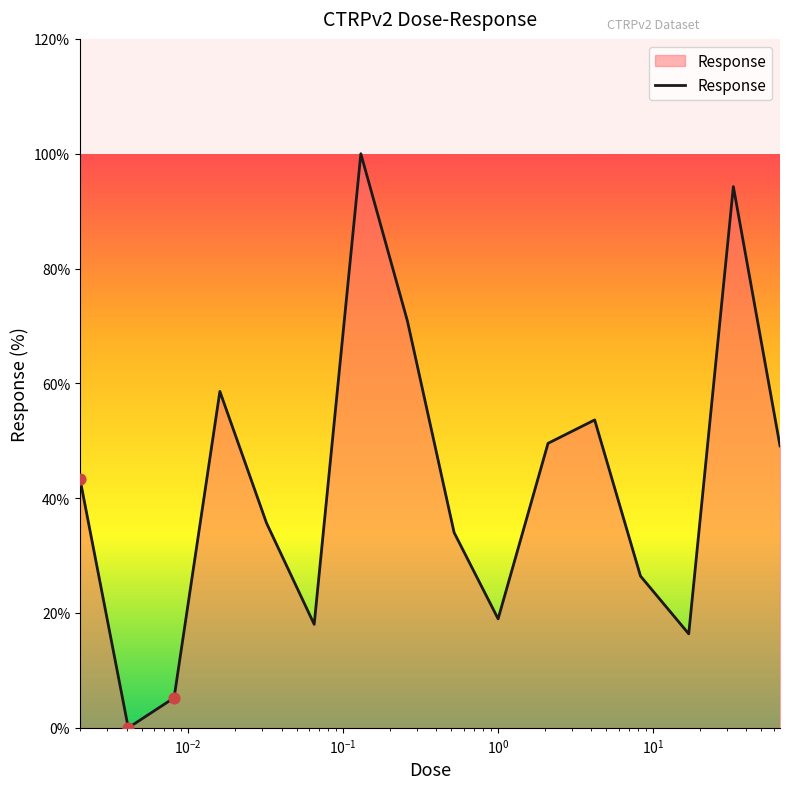

What is the difference between the maximum and minimum values?

100.0